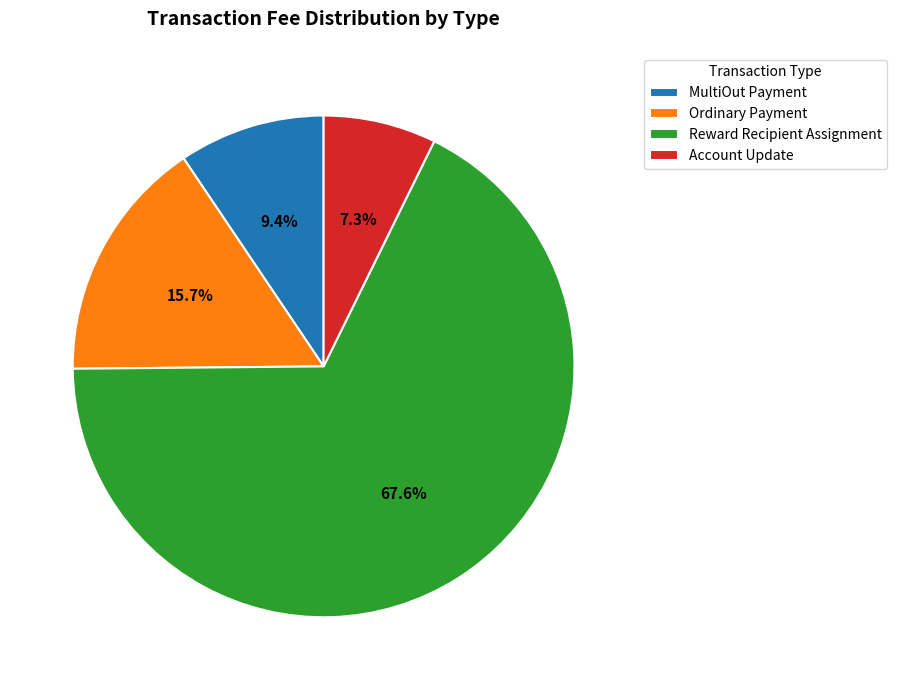

What is the ratio of the value at Ordinary Payment to the value at Account Update?

2.2